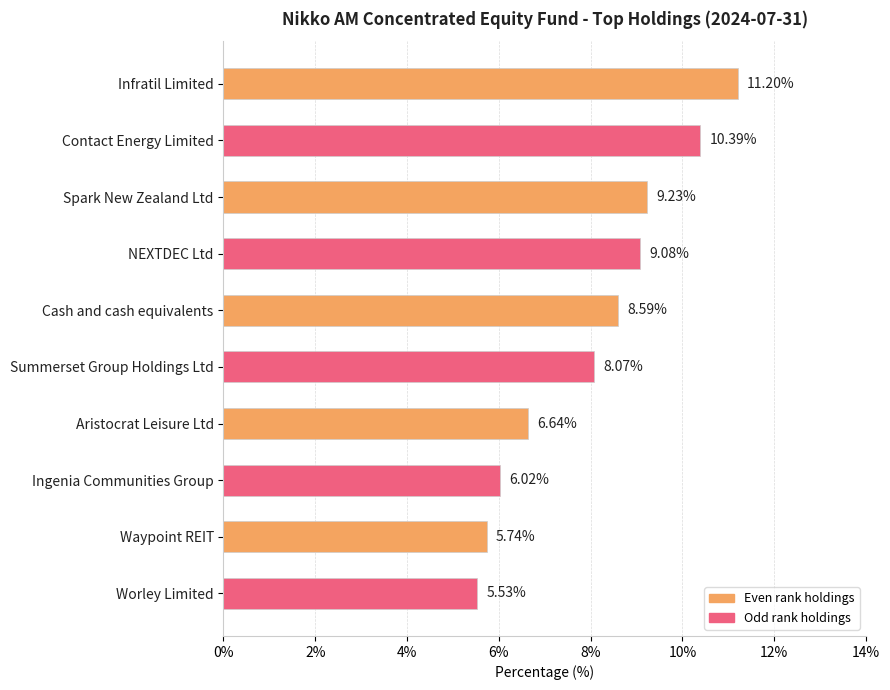

Count the values in the range 0 to 1.

10